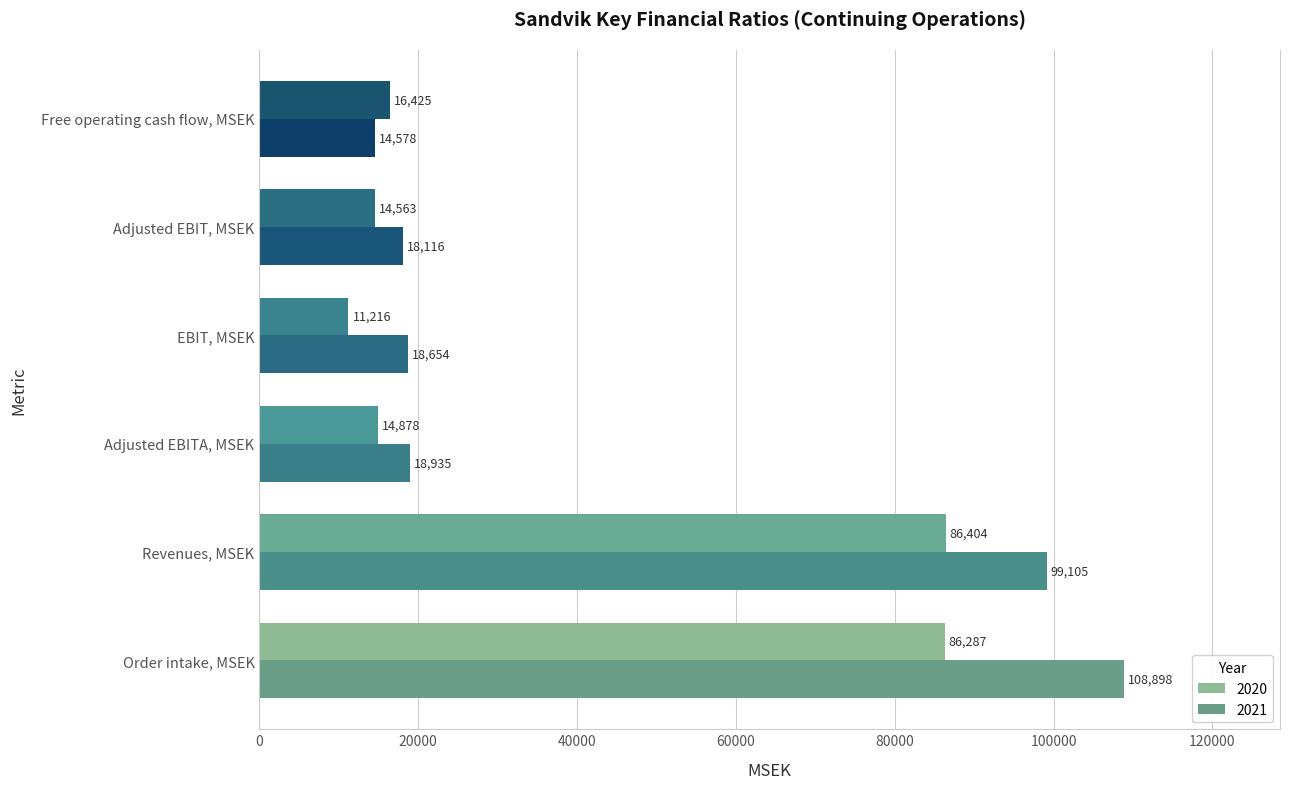

What is the difference between the highest and lowest values at Revenues, MSEK?

12701